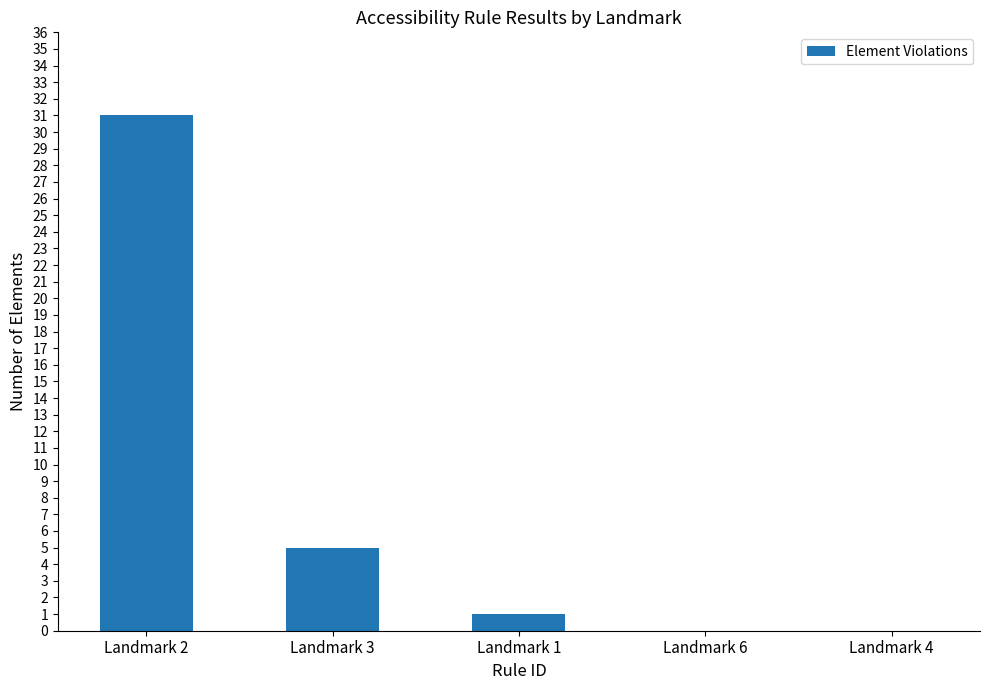

Approximately how many times larger is the value at Landmark 2 compared to Landmark 1?

31.0